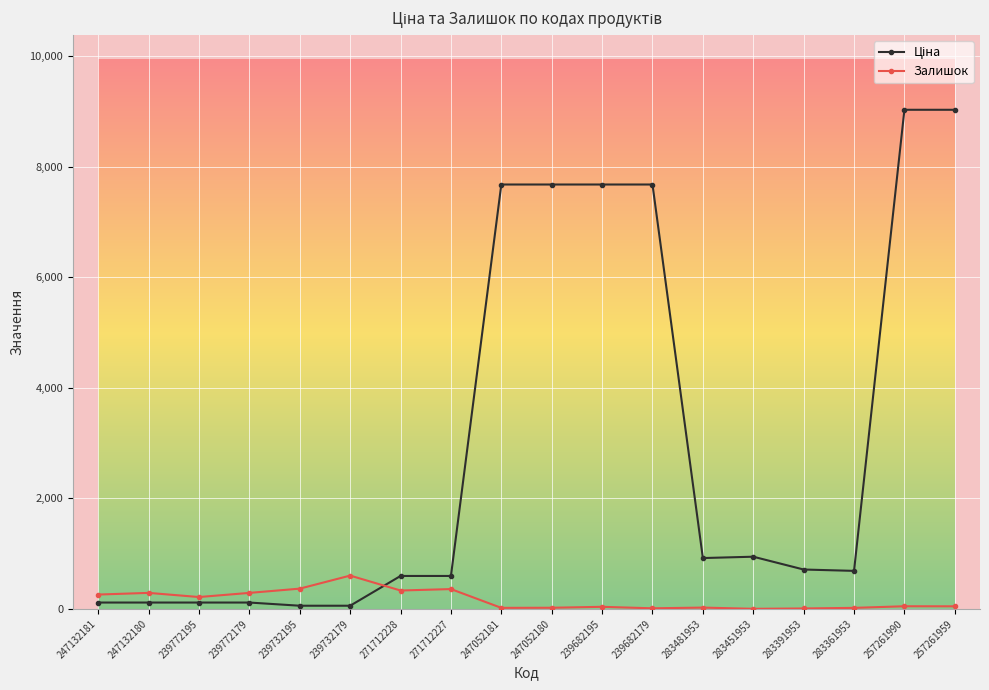

What is the minimum value shown in the chart?

2.0